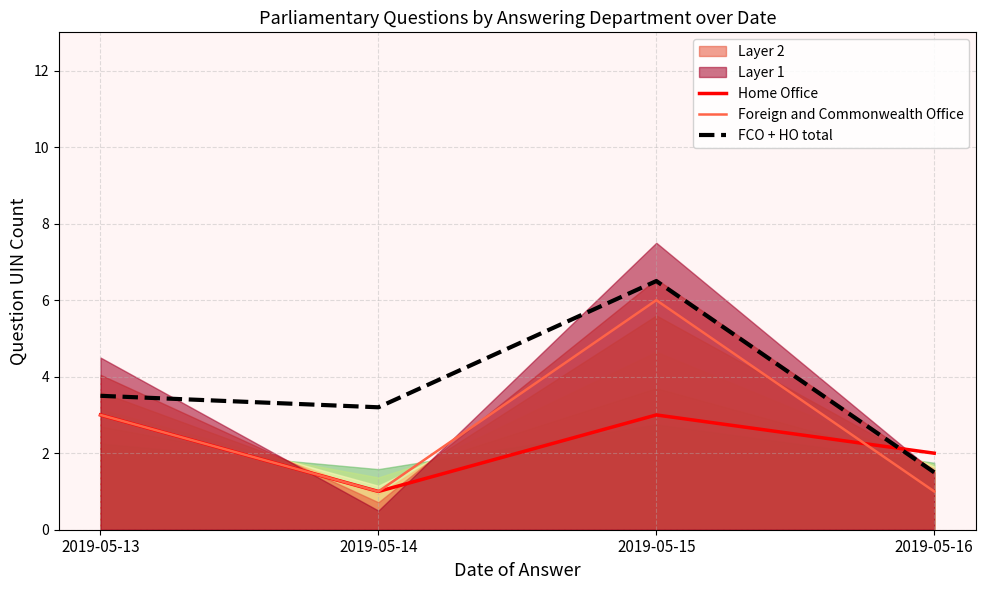

How many Home Office values are between 2 and 3?

3